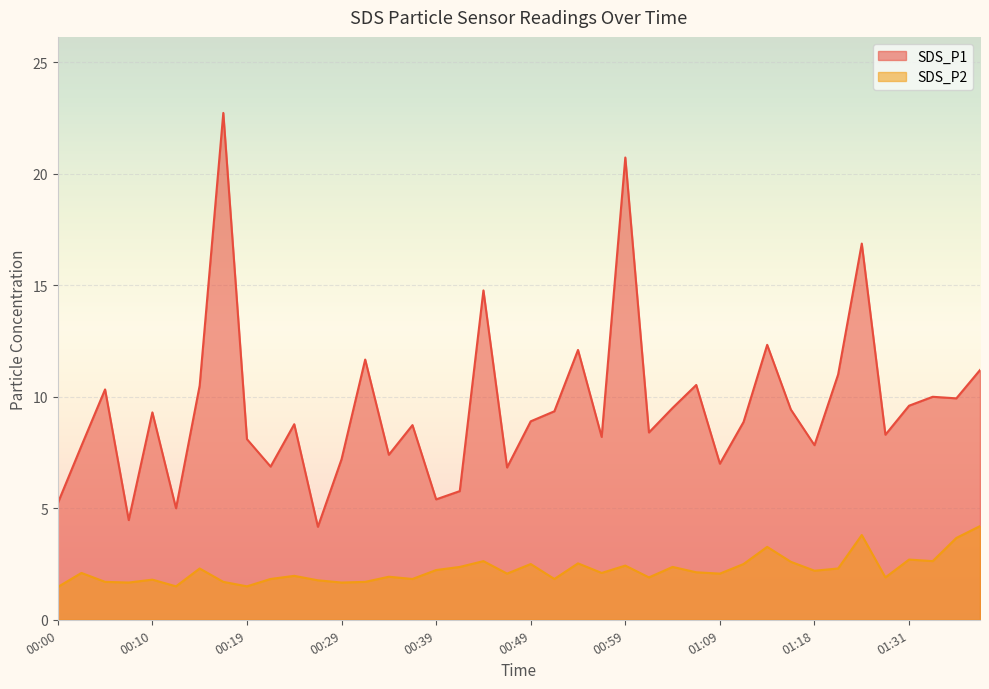

True or false: SDS_P2 and SDS_P1 cross at least once.

False